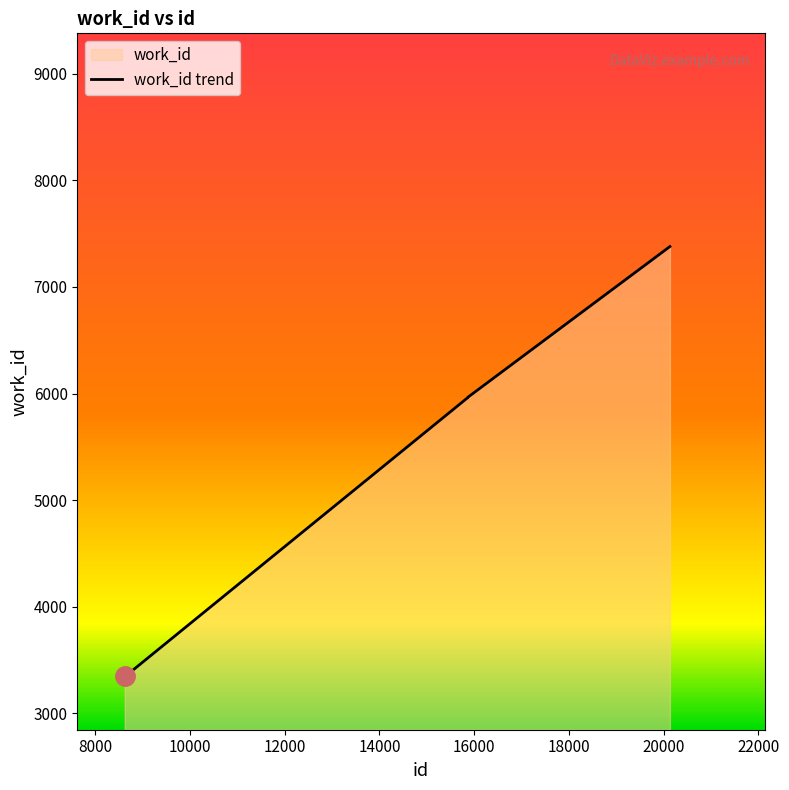

Reading left to right, extract all data points from this chart.

3347	3347	5961	5965	5966	5966	5966	7379